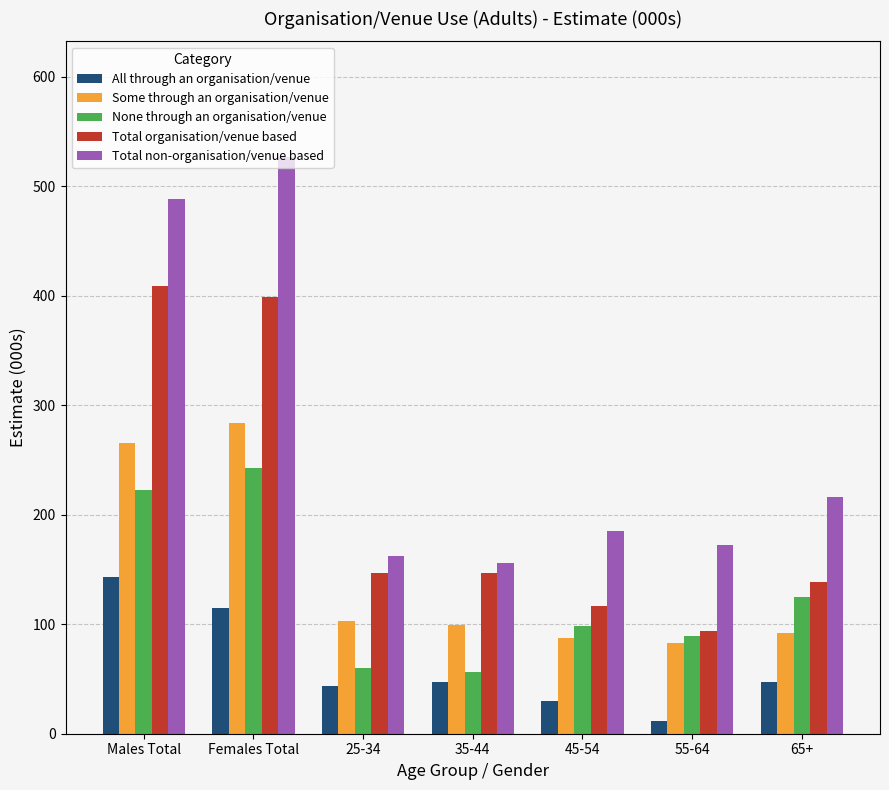

At Males Total, list the series in order from smallest to largest.

All through an organisation/venue, None through an organisation/venue, Some through an organisation/venue, Total organisation/venue based, Total non-organisation/venue based